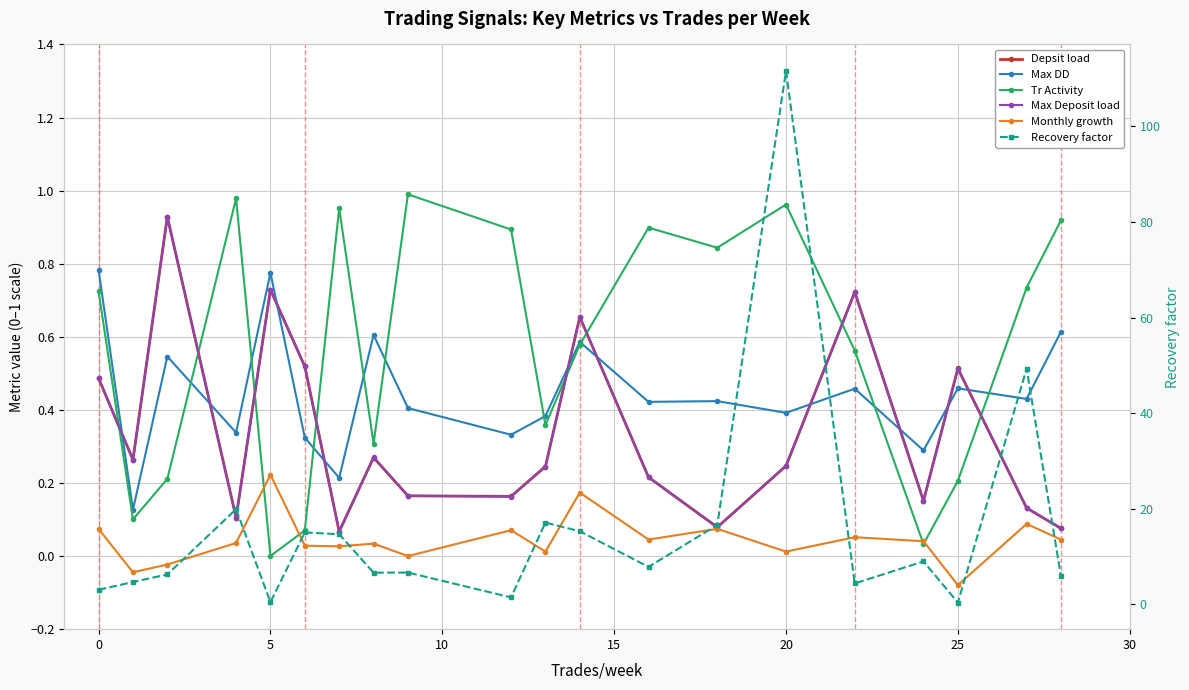

Which series changed the most between 10 and 15?

Recovery factor